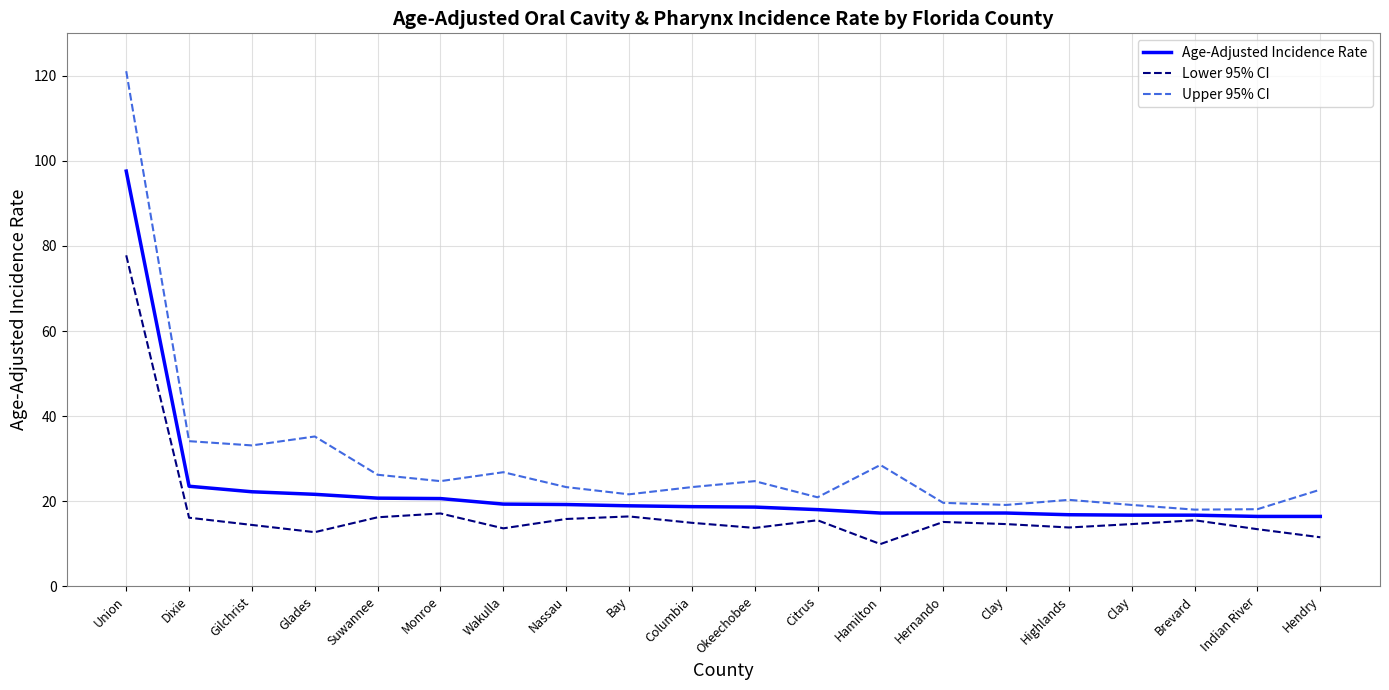

Reading right to left, extract all data points from this chart.

Age-Adjusted Incidence Rate: 16.4	16.4	16.7	16.7	16.8	17.2	17.2	17.2	18.0	18.6	18.7	18.9	19.2	19.3	20.6	20.7	21.6	22.2	23.5	97.6
Lower 95% CI: 11.5	13.4	15.5	14.6	13.8	14.6	15.1	9.9	15.5	13.7	14.9	16.4	15.8	13.6	17.1	16.2	12.7	14.4	16.1	77.8
Upper 95% CI: 22.7	18.1	18.0	19.1	20.3	19.1	19.6	28.5	20.9	24.7	23.3	21.6	23.3	26.8	24.7	26.2	35.2	33.1	34.1	121.1